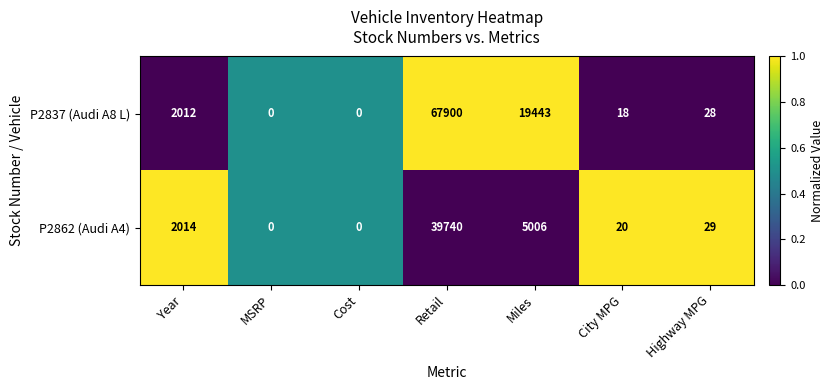

Rank the series at City MPG from highest to lowest value.

P2862 (Audi A4), P2837 (Audi A8 L)